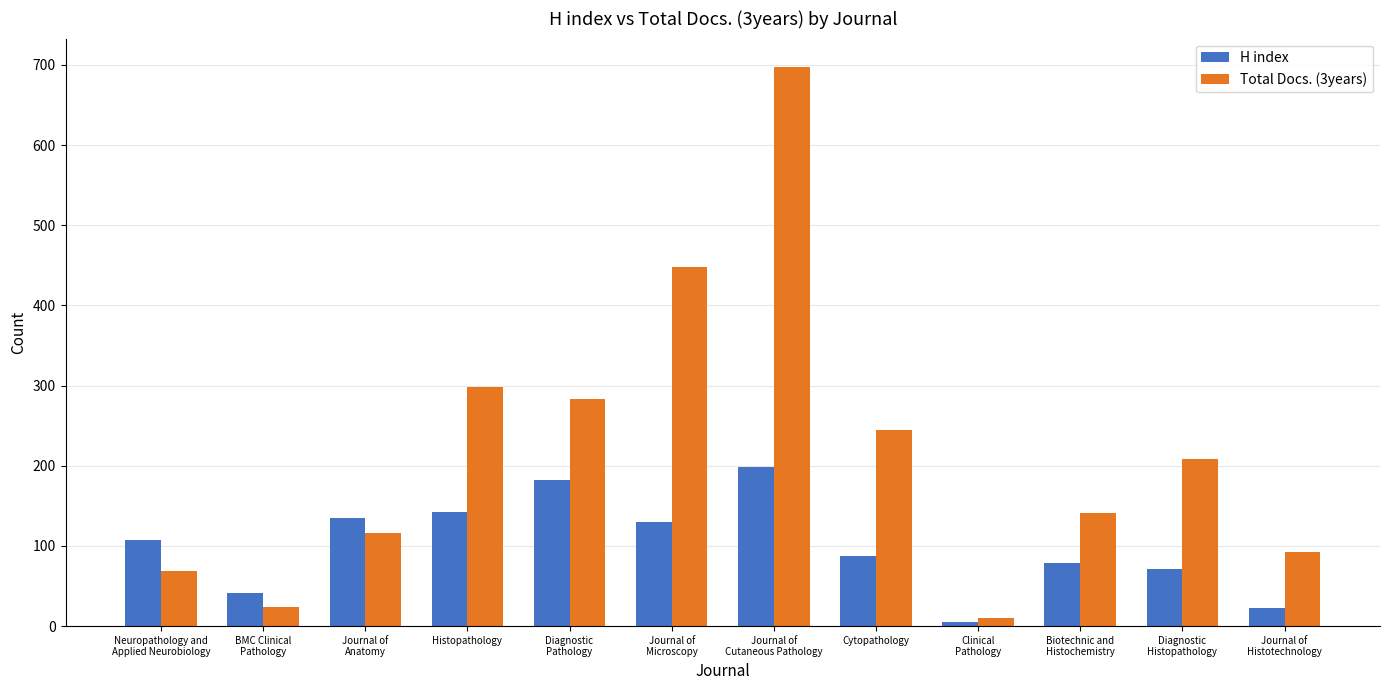

What is the label of the 5th bar from the left?

Diagnostic
Pathology